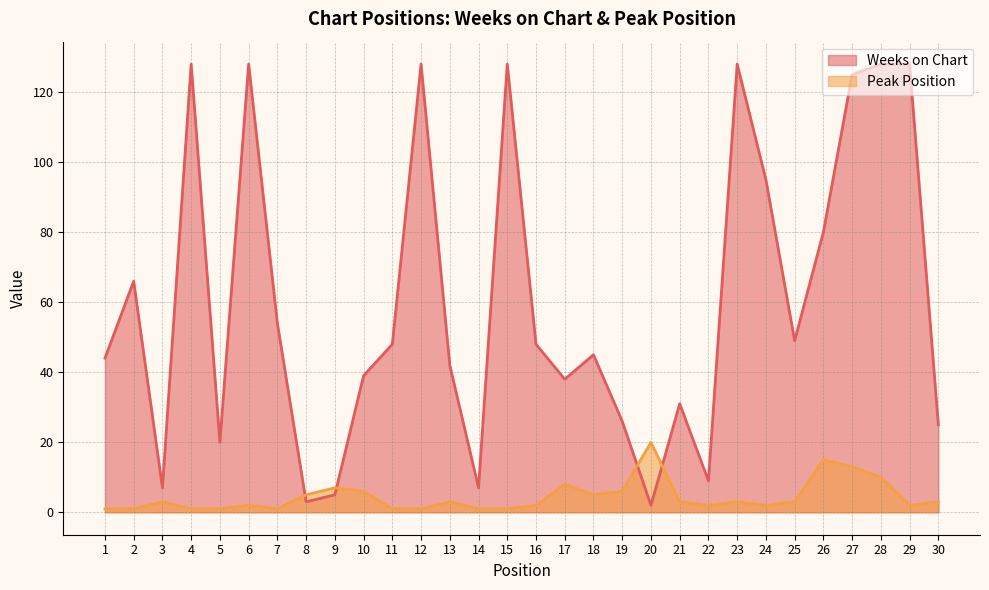

How many intersections are there between Weeks on Chart and Peak Position?

4